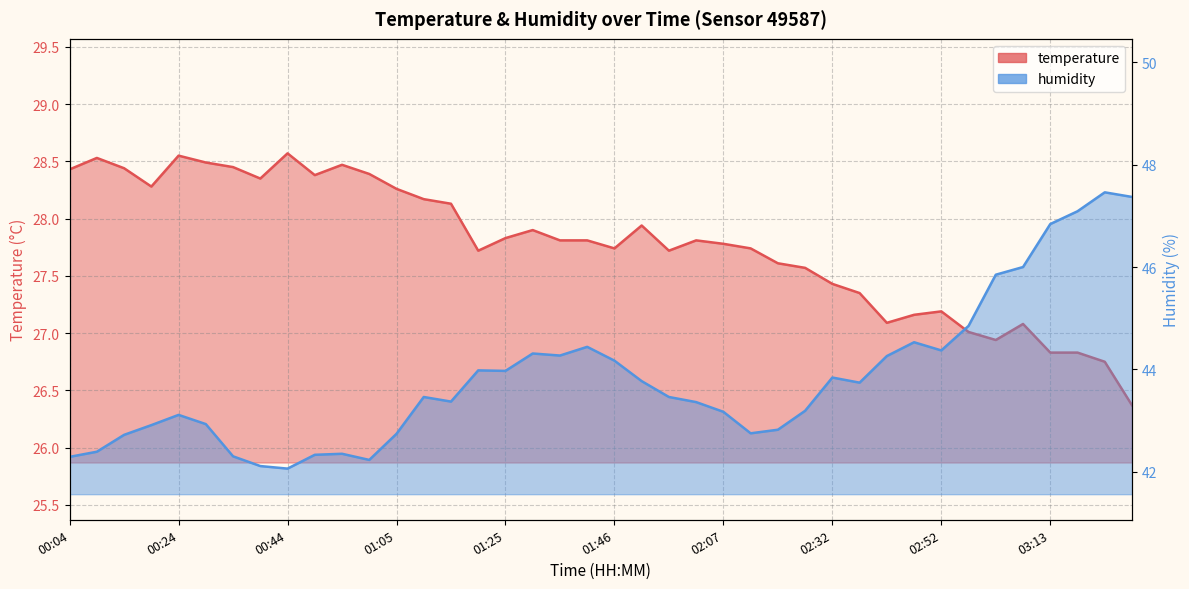

Is the value of temperature at 00:04 greater than the value of humidity at 02:17?

No